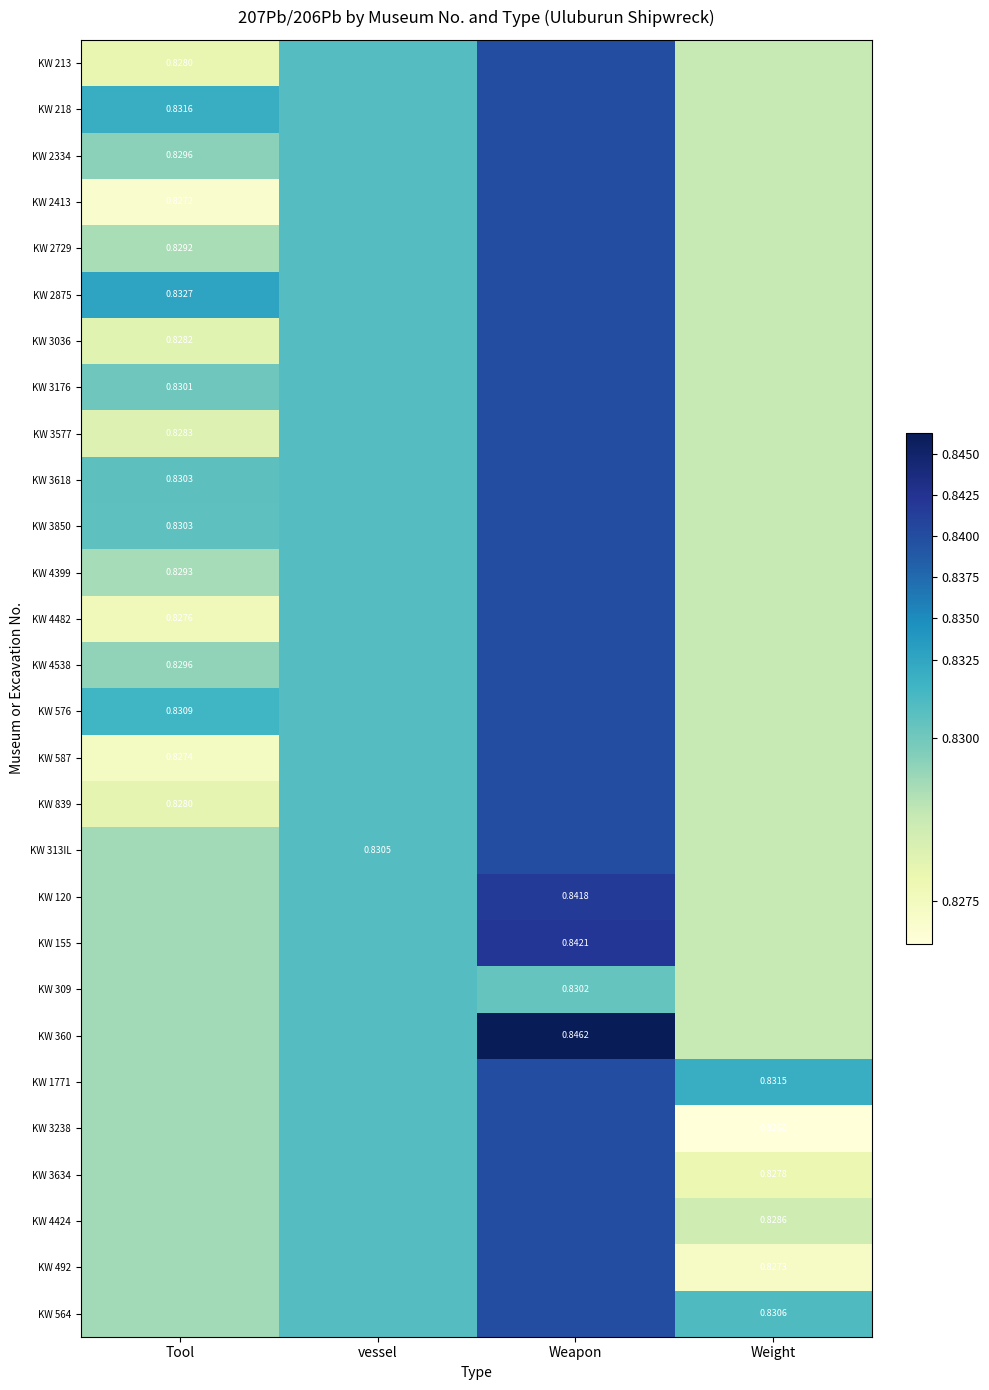

At Weight, list the series in order from smallest to largest.

KW 3238, KW 492, KW 3634, KW 4424, KW 213, KW 218, KW 2334, KW 2413, KW 2729, KW 2875, KW 3036, KW 3176, KW 3577, KW 3618, KW 3850, KW 4399, KW 4482, KW 4538, KW 576, KW 587, KW 839, KW 313IL, KW 120, KW 155, KW 309, KW 360, KW 564, KW 1771